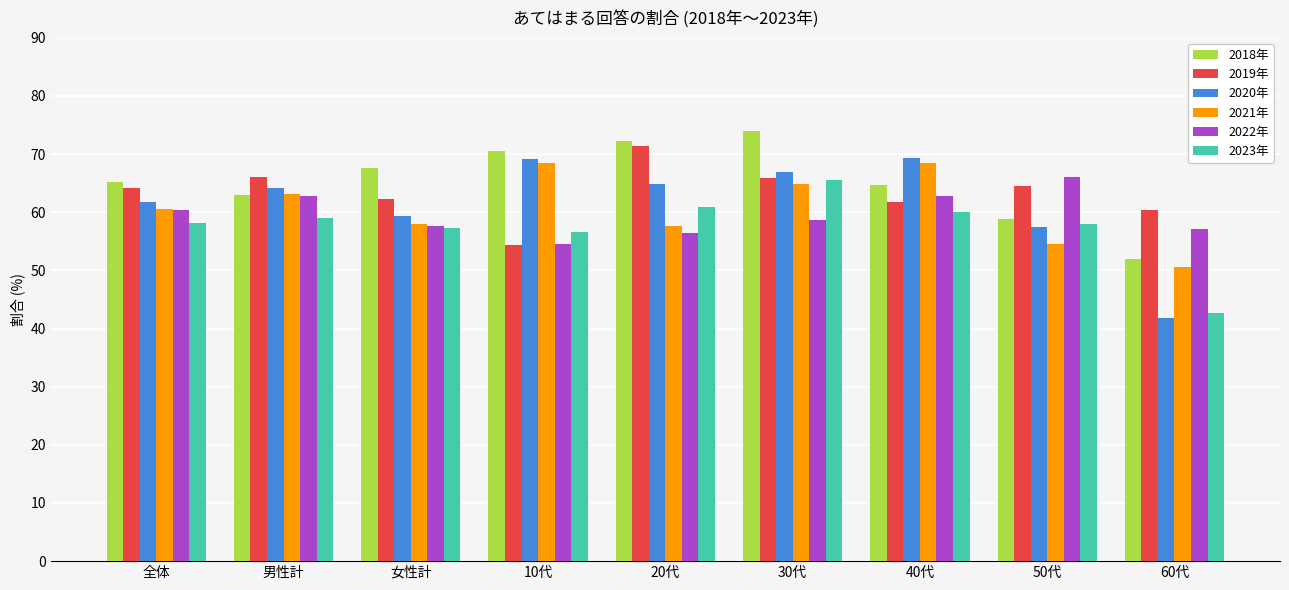

What is the difference between the highest and lowest values at 30代?

15.4